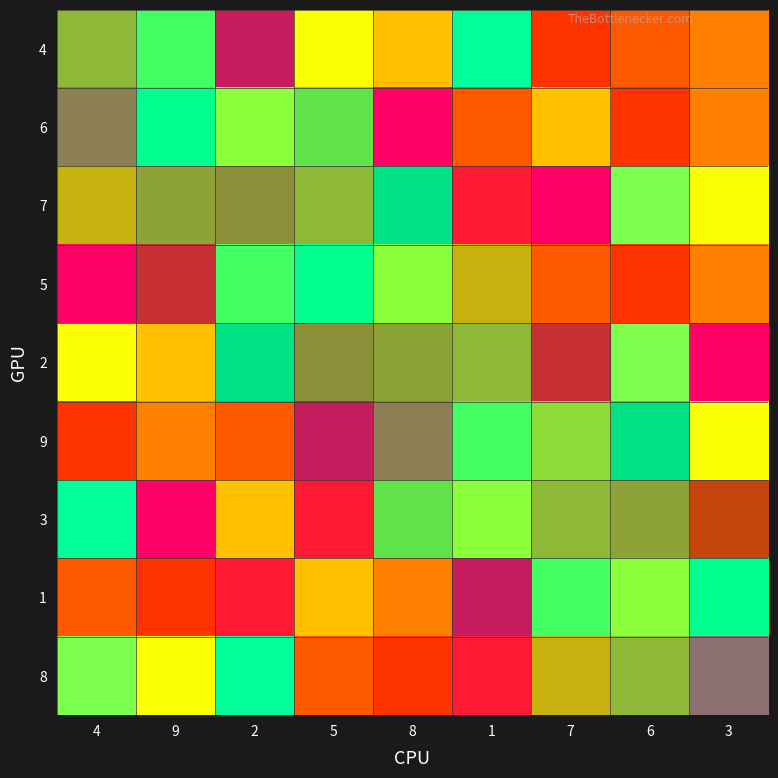

Rank the series at 5 from highest to lowest value.

7, 5, 2, 6, 9, 4, 3, 1, 8